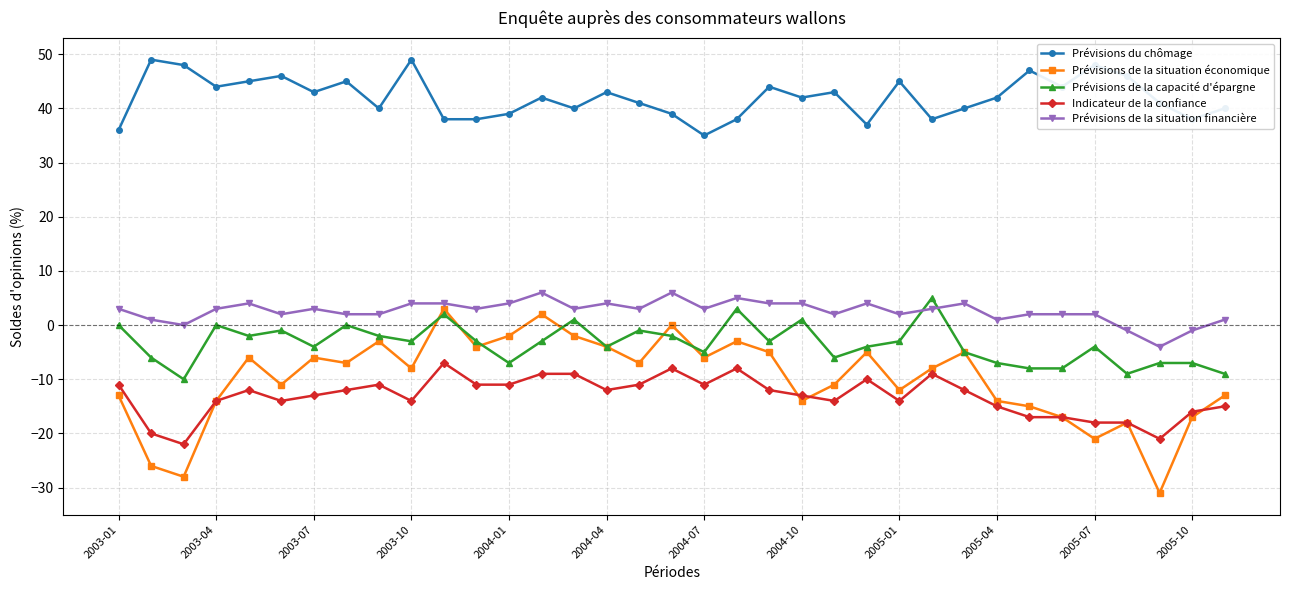

Reading left to right, list all the values displayed in this chart.

Prévisions du chômage: 36	49	48	44	45	46	43	45	40	49	38	38	39	42	40	43	41	39	35	38	44	42	43	37	45	38	40	42	47	44	48	46	41	38	40
Prévisions de la situation économique: -13	-26	-28	-14	-6	-11	-6	-7	-3	-8	3	-4	-2	2	-2	-4	-7	0	-6	-3	-5	-14	-11	-5	-12	-8	-5	-14	-15	-17	-21	-18	-31	-17	-13
Prévisions de la capacité d'épargne: 0	-6	-10	0	-2	-1	-4	0	-2	-3	2	-3	-7	-3	1	-4	-1	-2	-5	3	-3	1	-6	-4	-3	5	-5	-7	-8	-8	-4	-9	-7	-7	-9
Indicateur de la confiance: -11	-20	-22	-14	-12	-14	-13	-12	-11	-14	-7	-11	-11	-9	-9	-12	-11	-8	-11	-8	-12	-13	-14	-10	-14	-9	-12	-15	-17	-17	-18	-18	-21	-16	-15
Prévisions de la situation financière: 3	1	0	3	4	2	3	2	2	4	4	3	4	6	3	4	3	6	3	5	4	4	2	4	2	3	4	1	2	2	2	-1	-4	-1	1